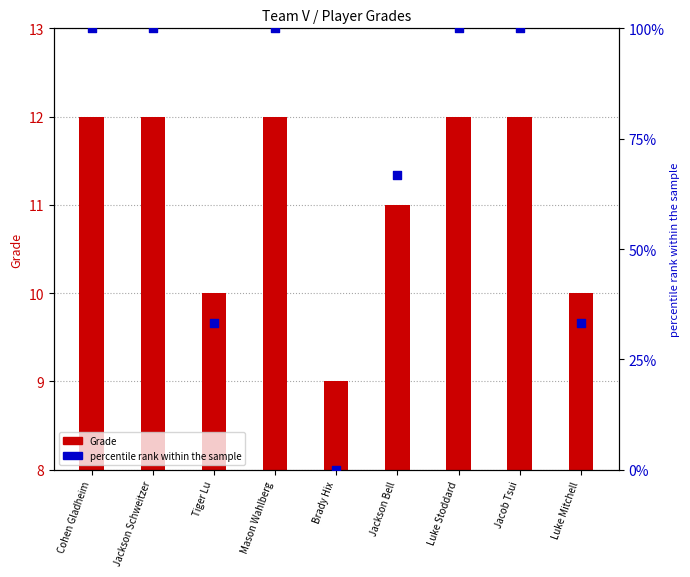

What is the total value across all series at Mason Wahlberg?

112.0